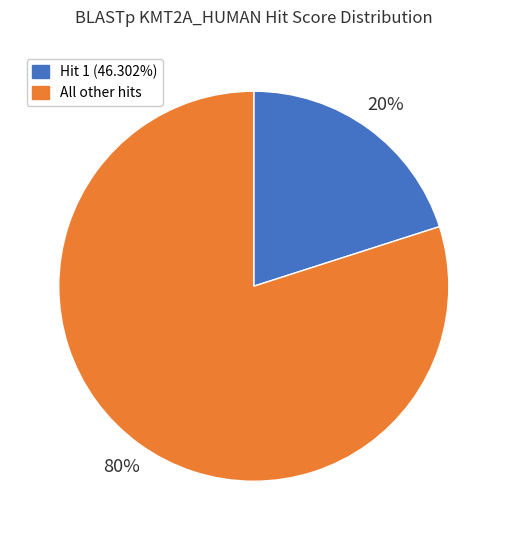

Does any single category account for the majority?

Yes